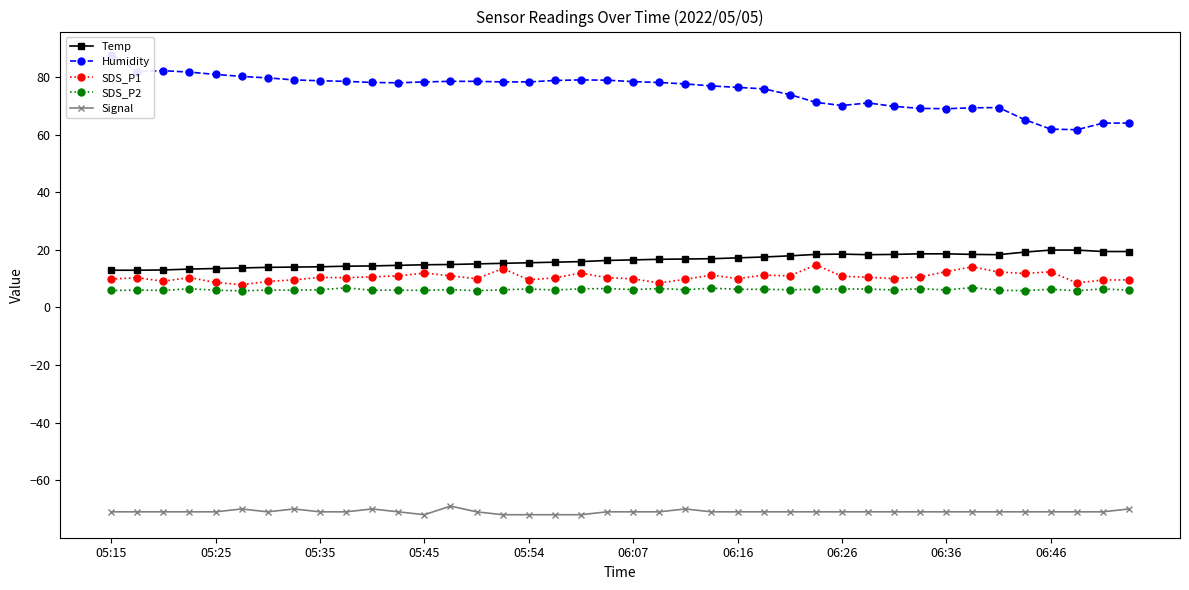

How many series are shown in this chart?

5